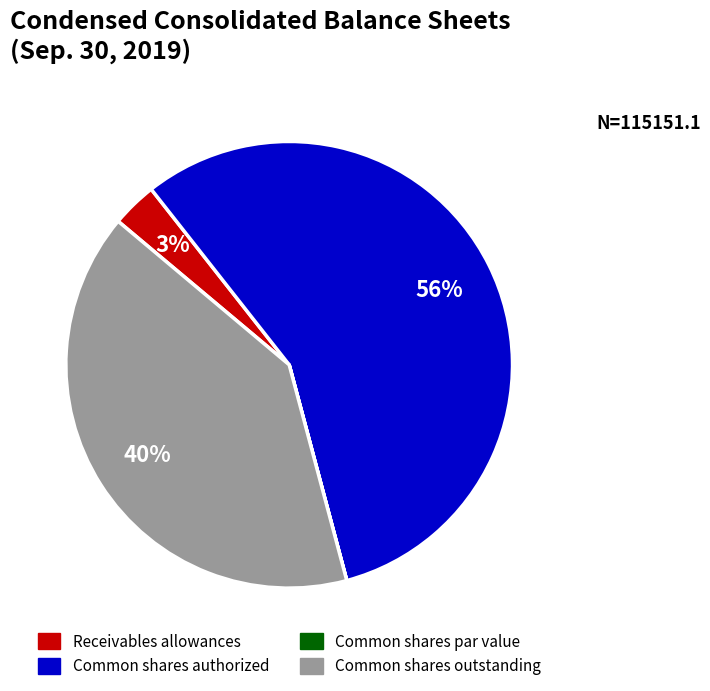

True or false: Receivables allowances accounts for 3% of the total.

True